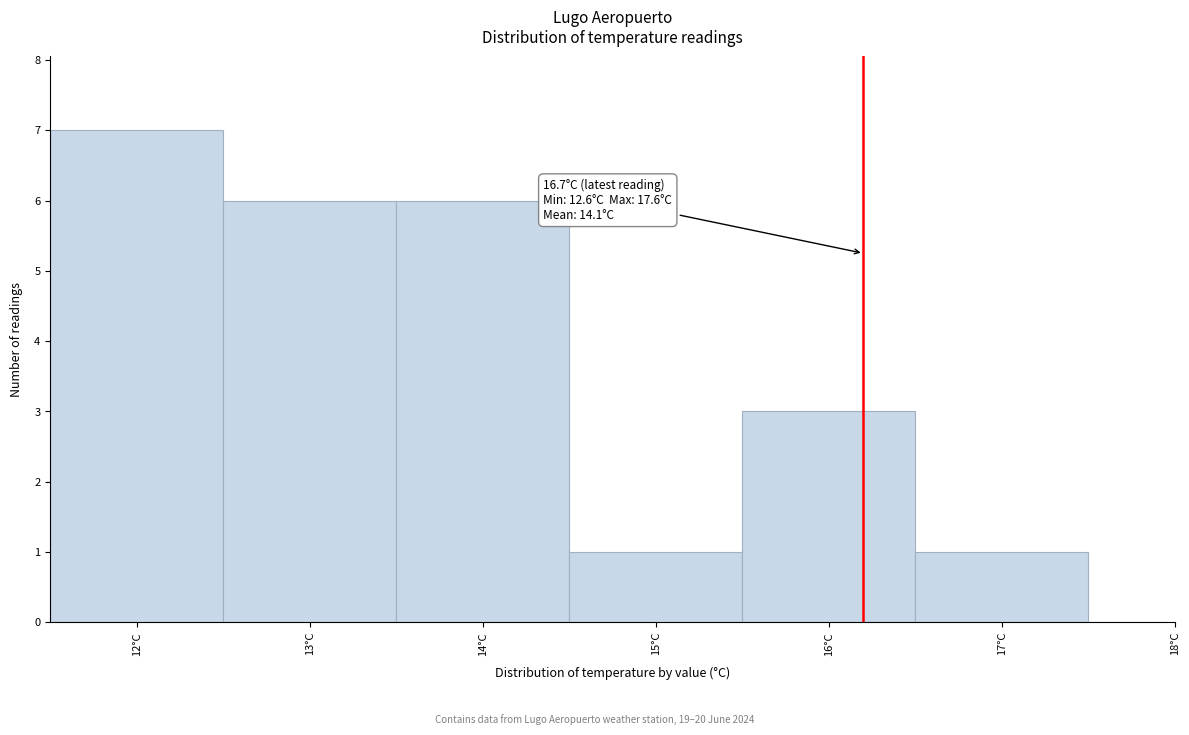

Reading left to right, transcribe all the data shown in this chart.

12°C=7	13°C=6	14°C=6	15°C=1	16°C=3	17°C=1	18°C=0